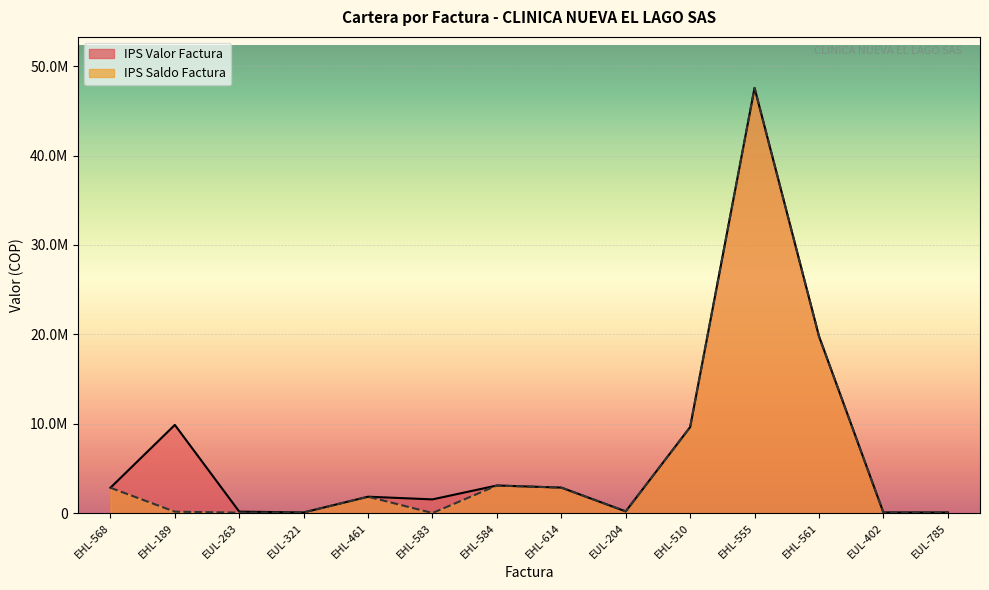

How many data points does each series have?

14